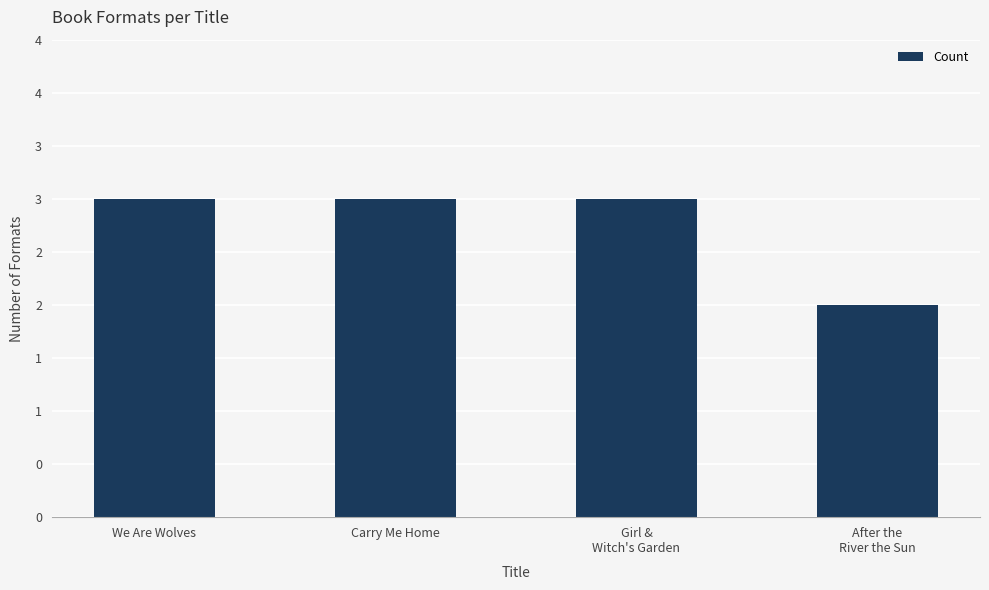

Which label corresponds to the smallest value in the chart?

After the
River the Sun